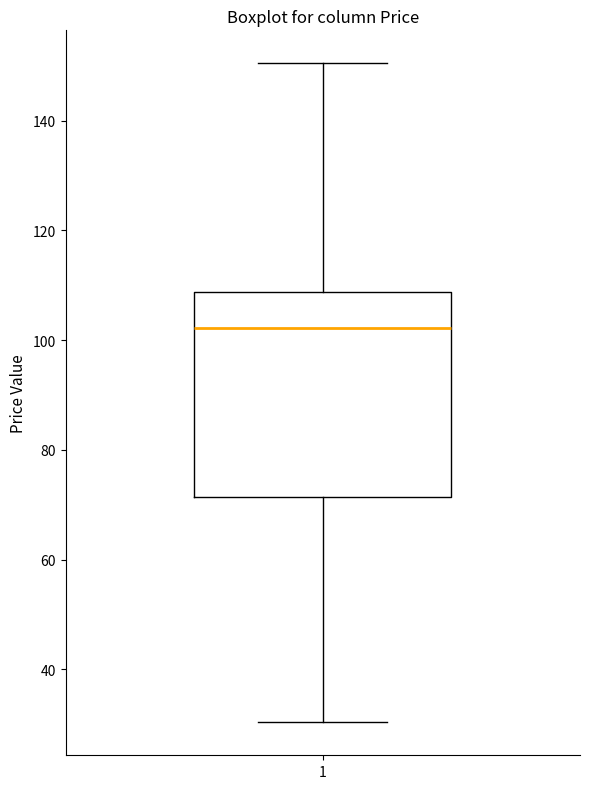

Transcribe this box plot: give where the median line is, the range the box spans, and where the two whiskers end, as read against the y-axis. The values are not printed on the chart, so give them approximately, as read against the axis.

median 102, box 72 to 108, whiskers 30 to 150